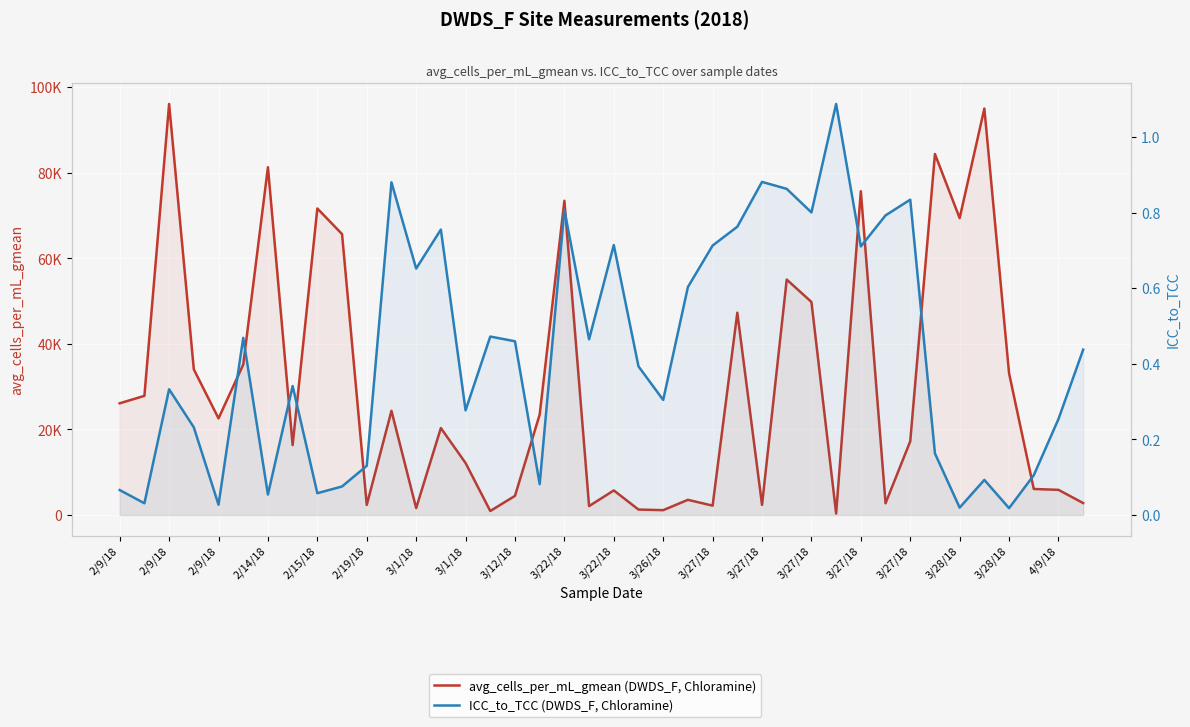

In avg_cells_per_mL_gmean (DWDS_F, Chloramine), how many points are higher than both neighbors (excluding endpoints)?

13